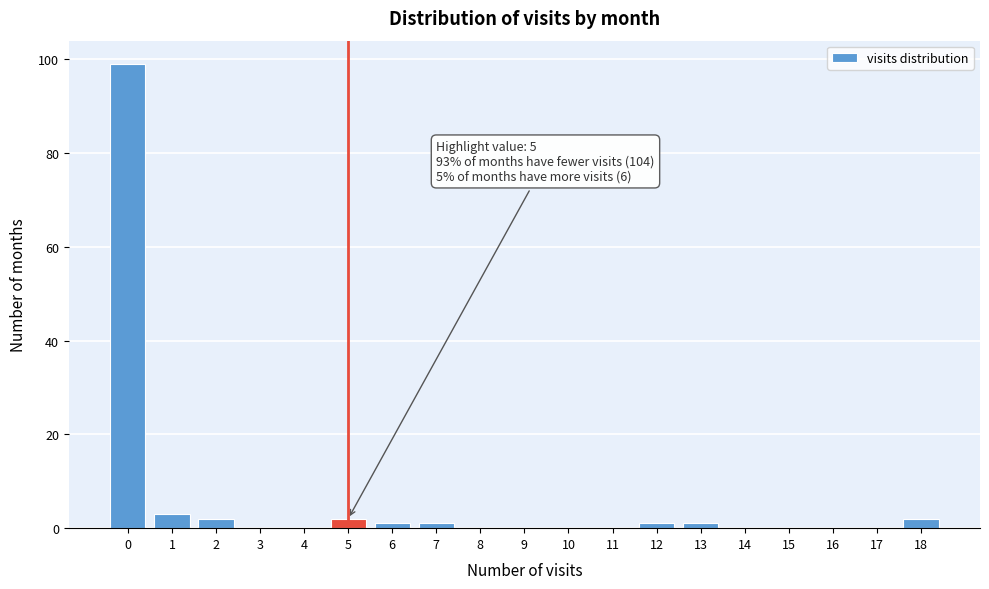

Over which range of the x-axis is the bar tallest?

-0.5 to 0.5